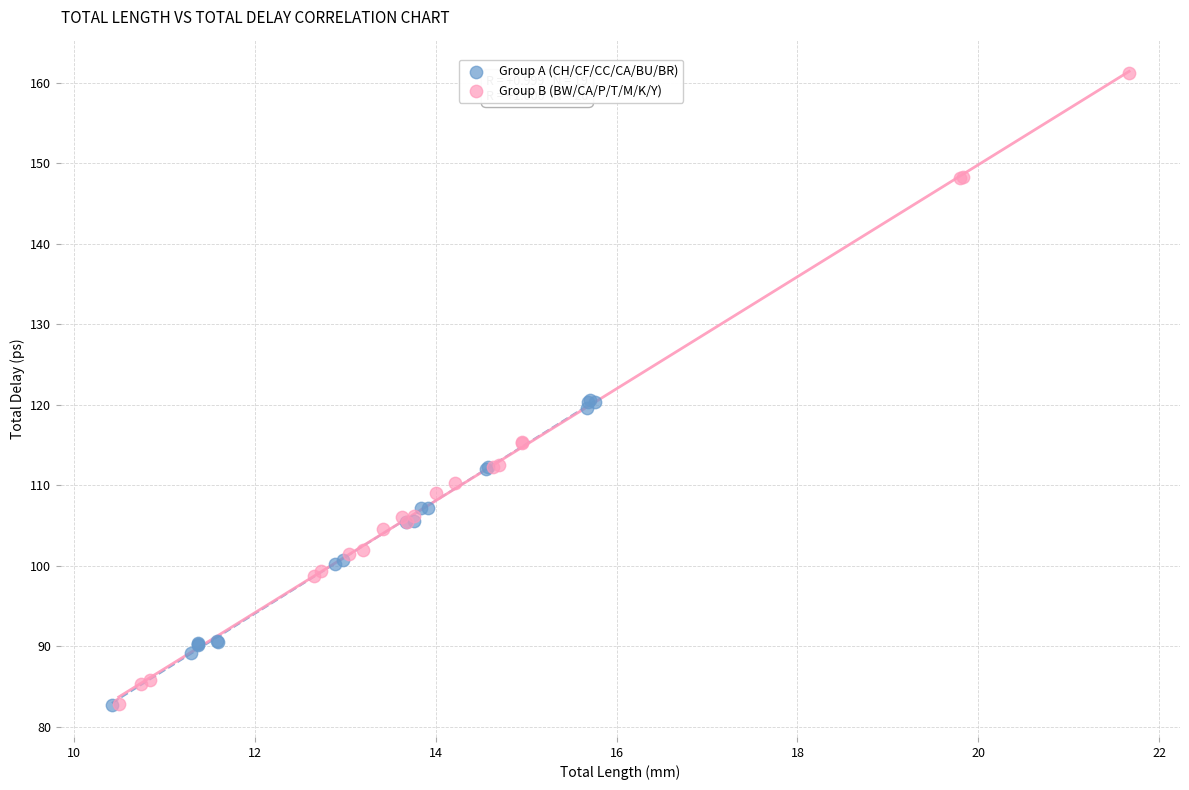

Which series contains the highest Y value?

Group B (BW/CA/P/T/M/K/Y)